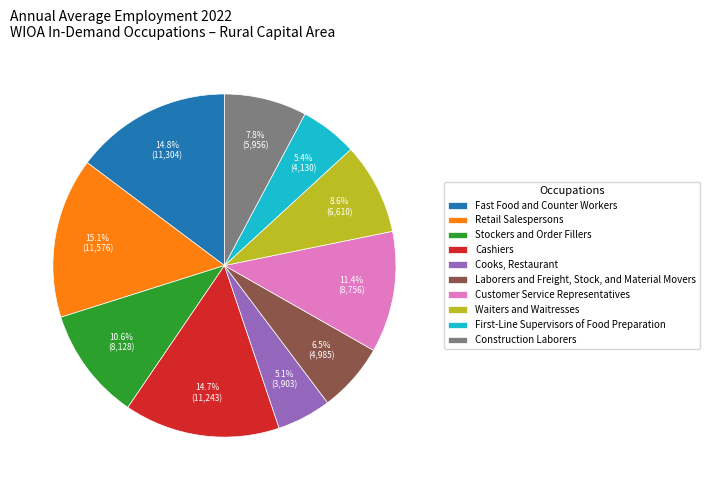

Which has a higher value, Cooks, Restaurant or Construction Laborers?

Construction Laborers